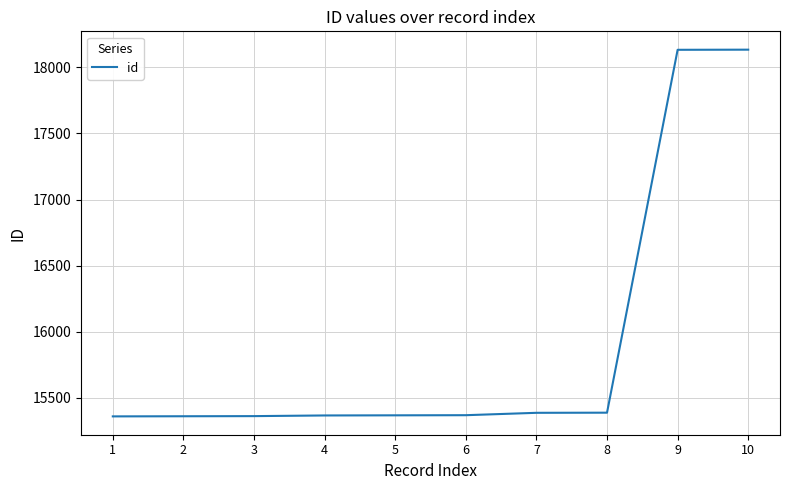

What is the ratio of the value at 10 to the value at 5?

1.2